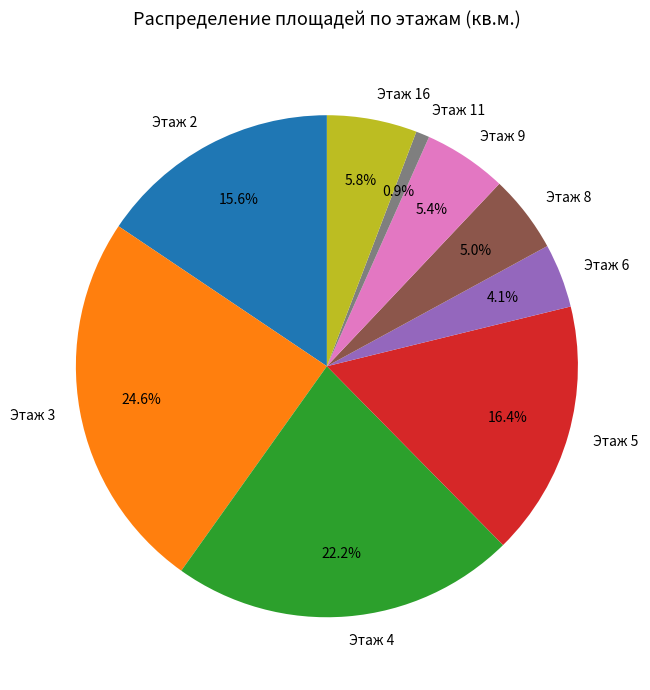

What is the smallest slice in the pie chart?

Этаж 11